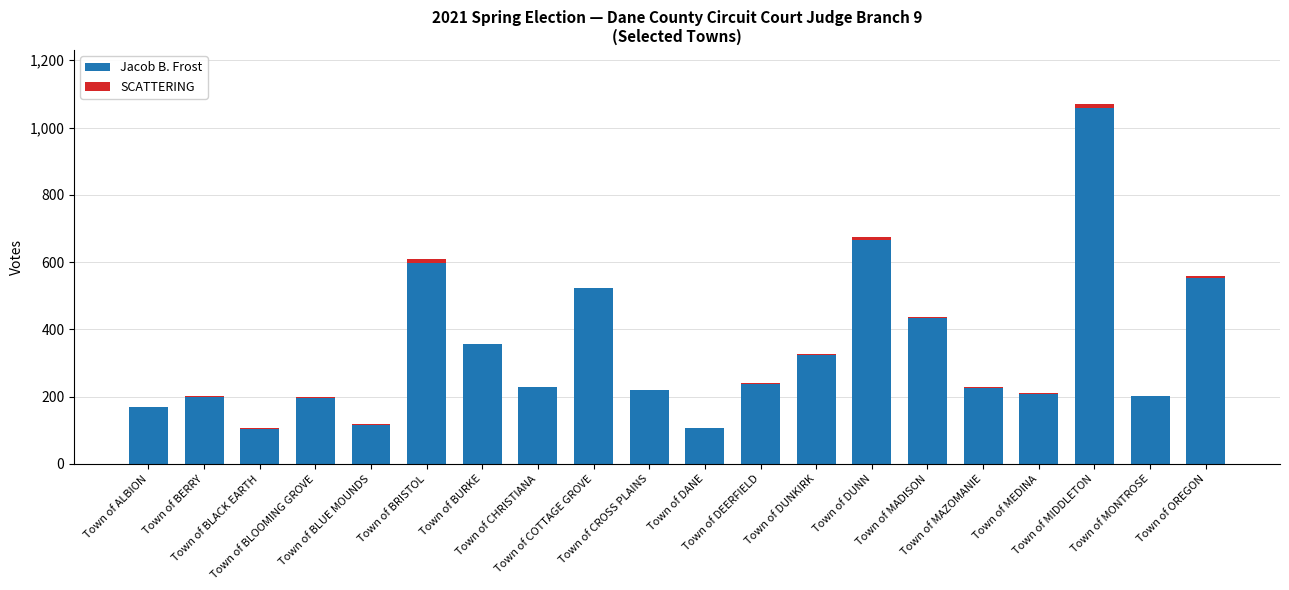

Which series has the largest total across all categories?

Jacob B. Frost